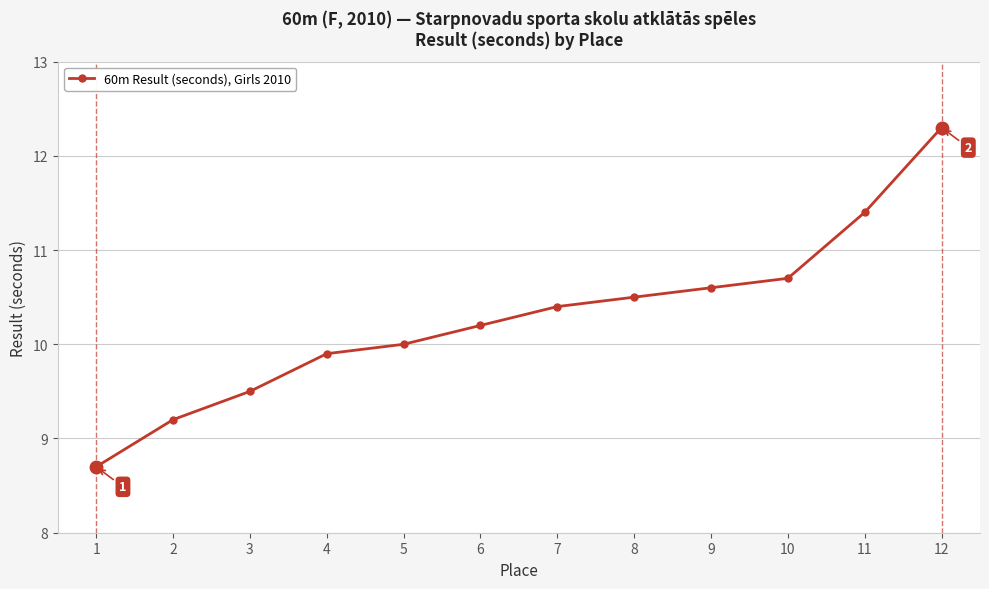

What is the difference between the values at 10 and 9?

0.1